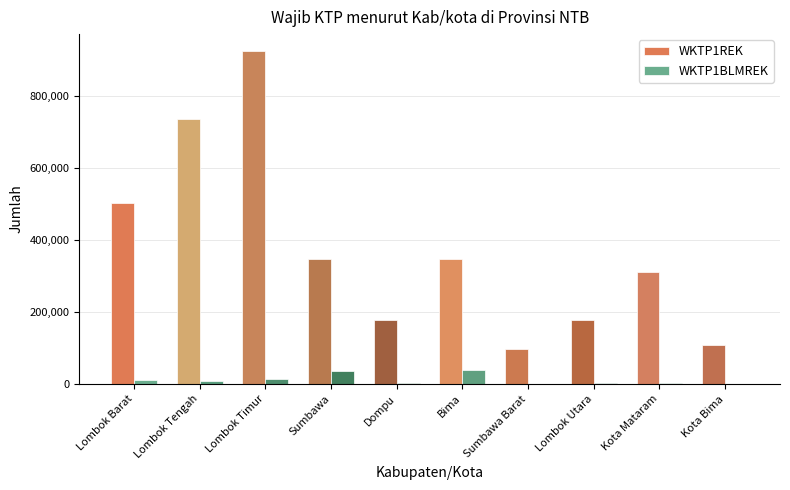

Which series has the largest range (max minus min)?

WKTP1REK